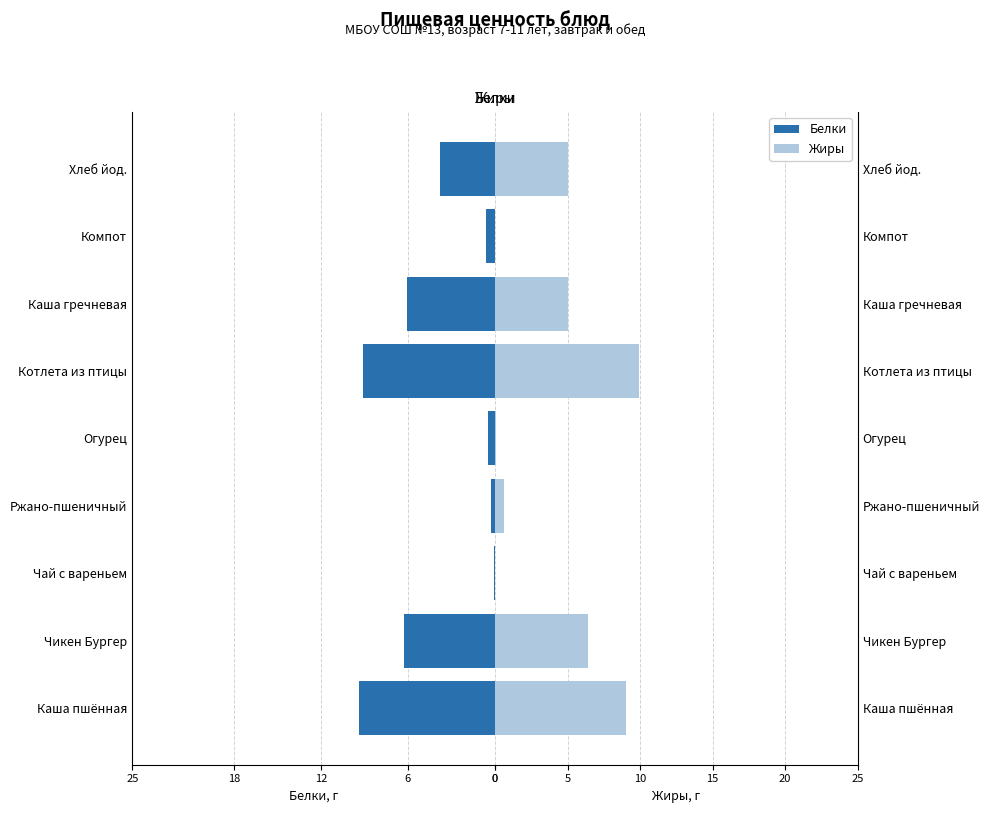

Is it true that Белки equals -9.3 at Каша пшённая?

True